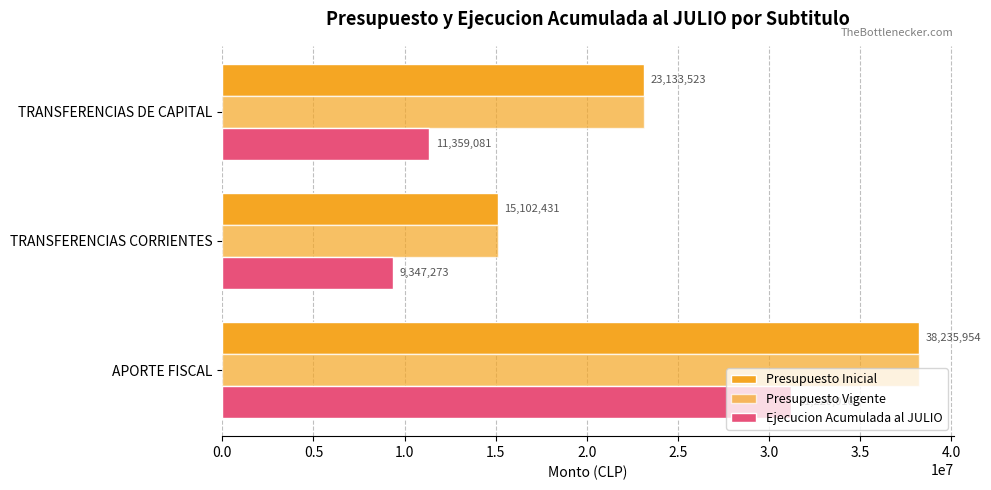

How many distinct data groups are displayed?

3